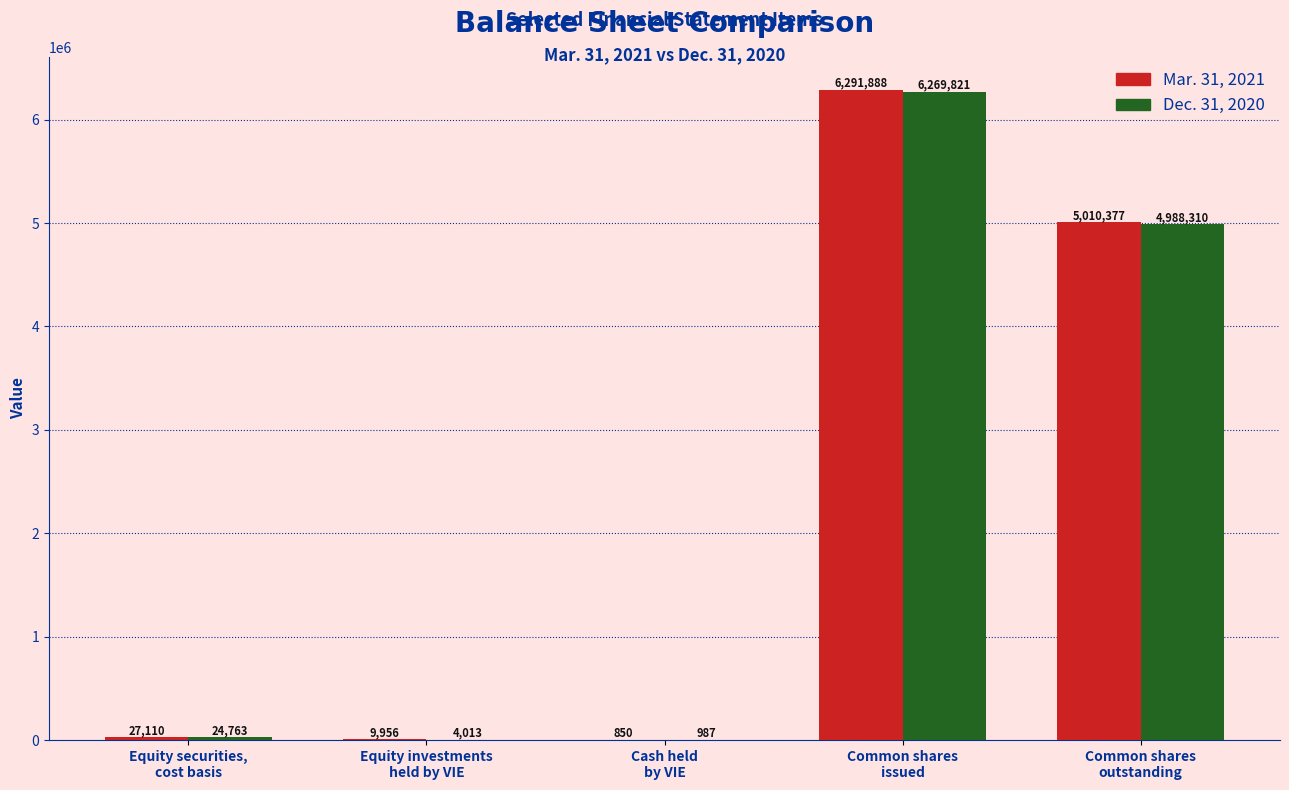

Which series has the largest total across all categories?

Mar. 31, 2021